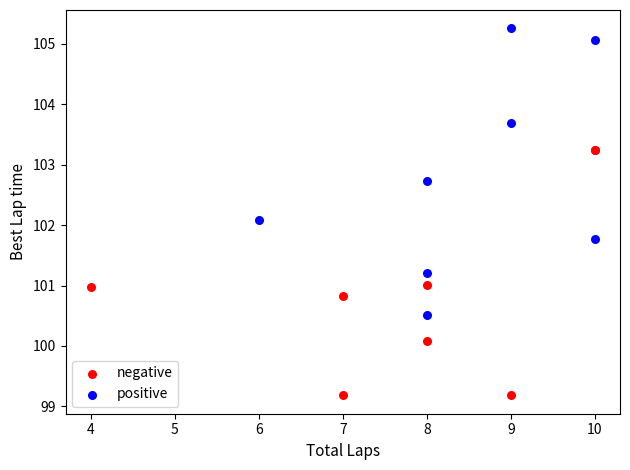

Which series reaches the minimum Y coordinate?

negative